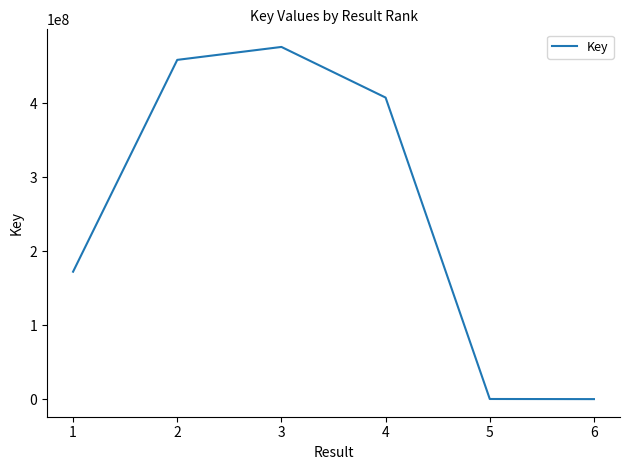

How many categories are shown in the chart?

6